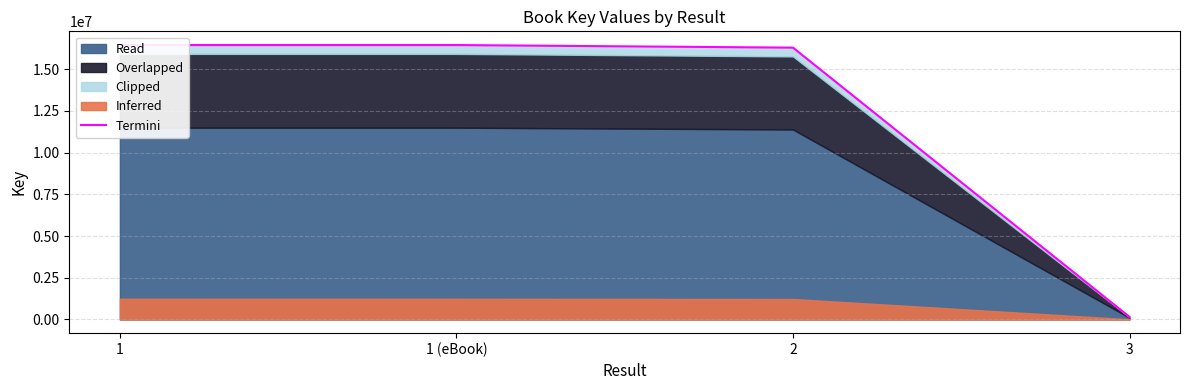

What is the minimum value shown in the chart?

150325.2